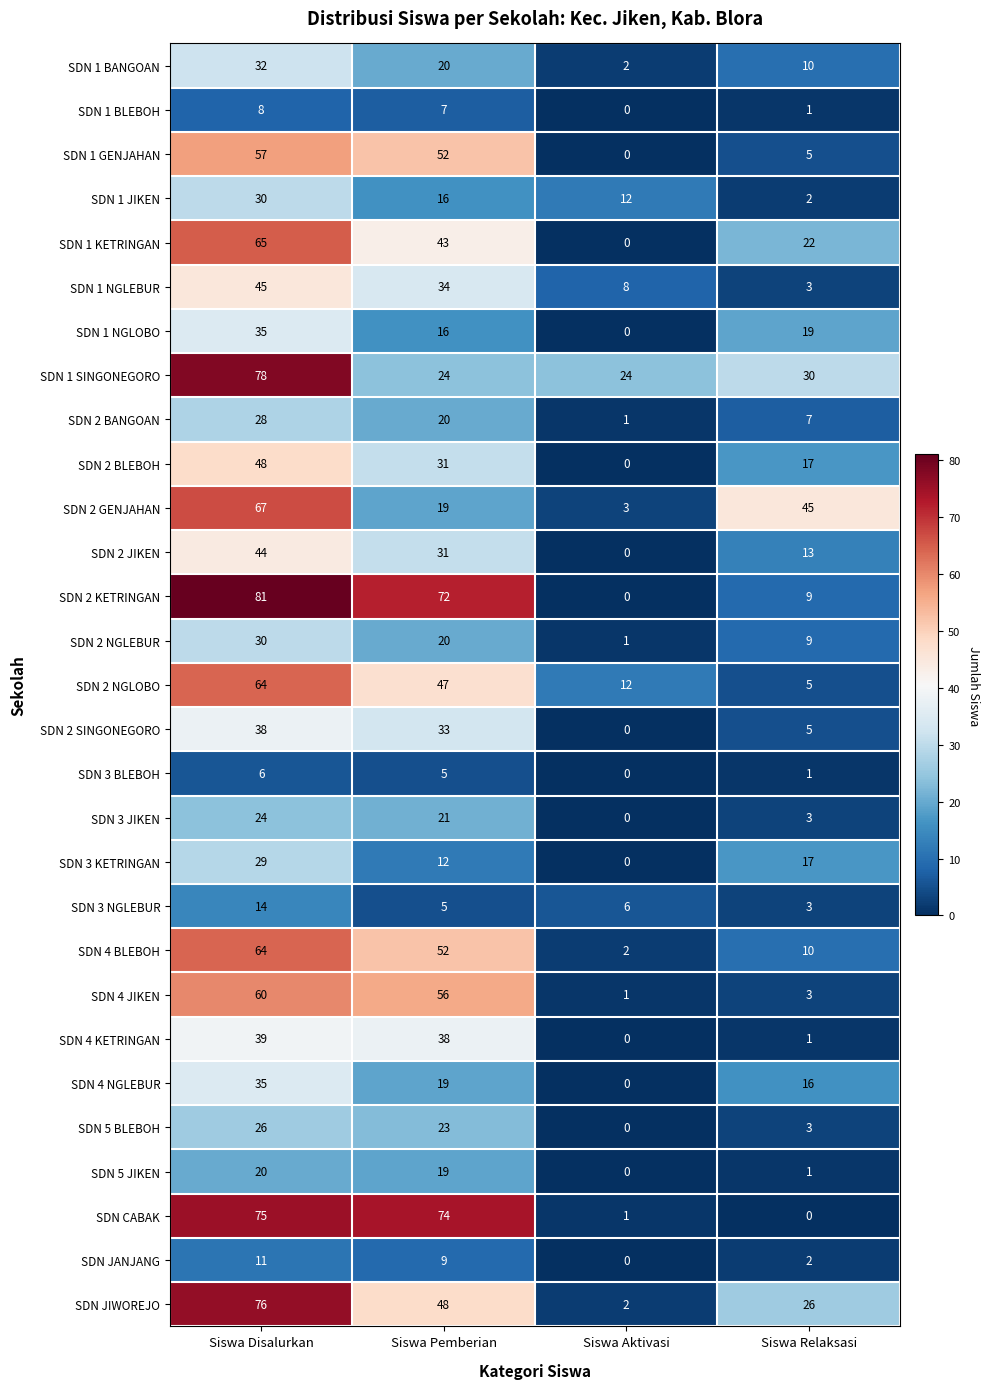

What is the difference between the second highest and minimum values in the SDN 4 KETRINGAN series?

38